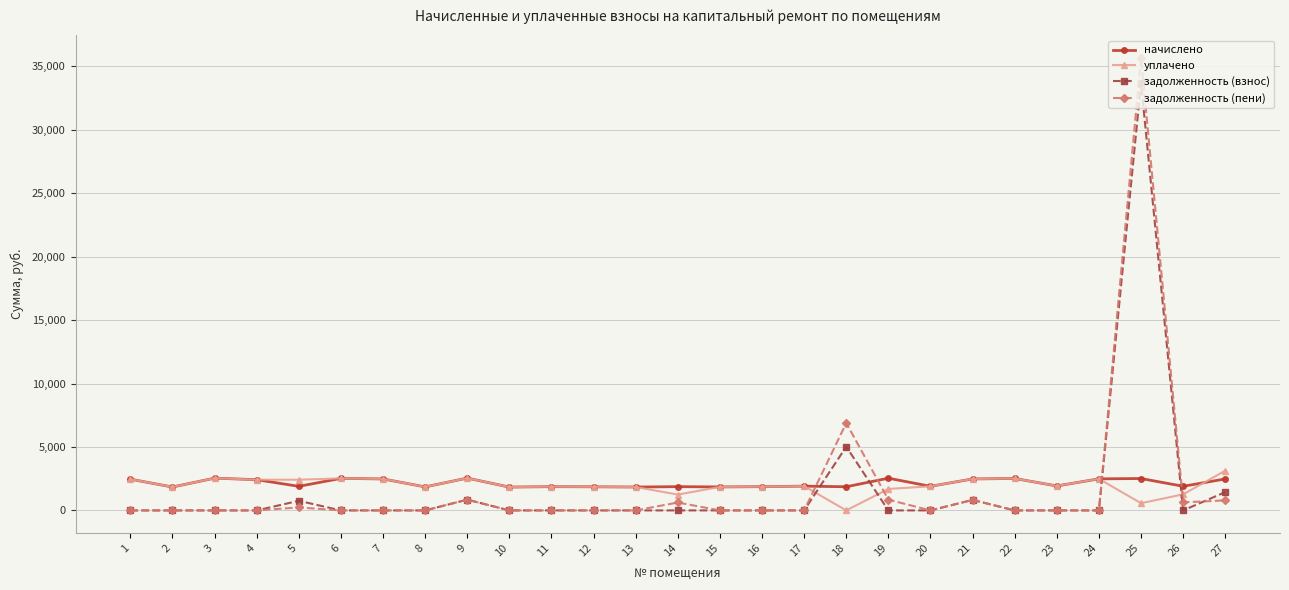

True or false: задолженность (пени) and начислено cross at least once.

True